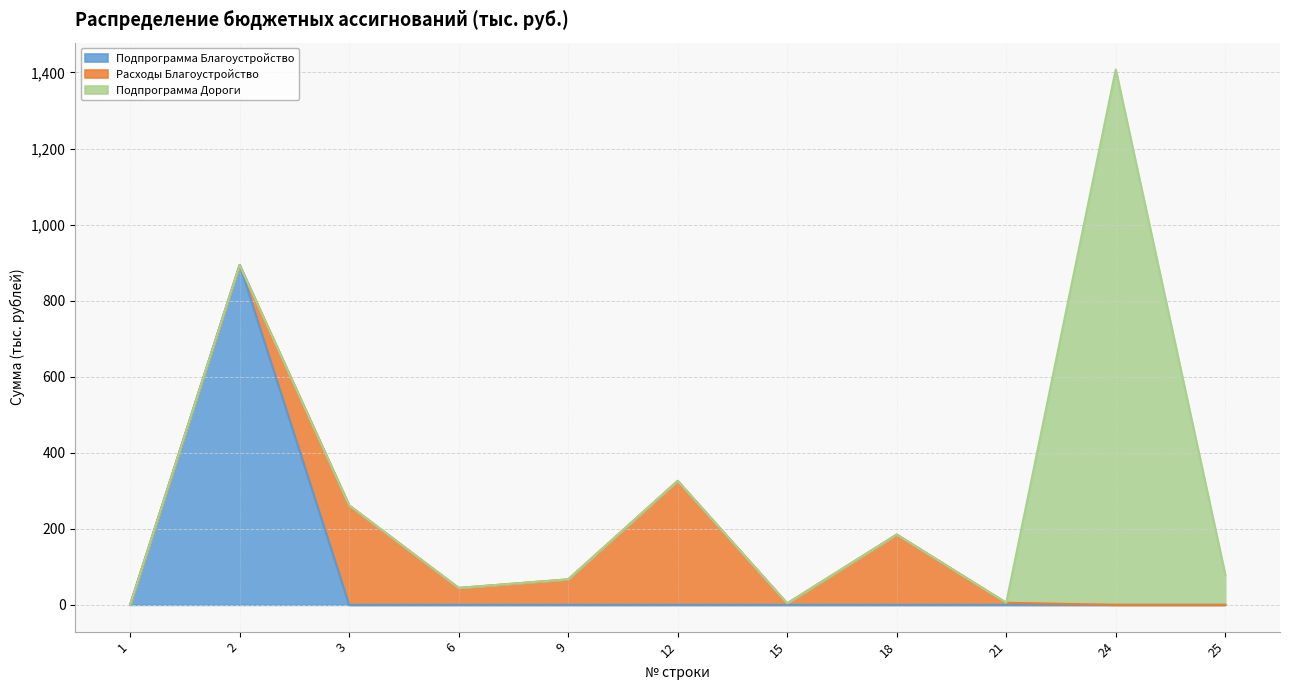

Which series has the widest spread of values?

Подпрограмма Дороги